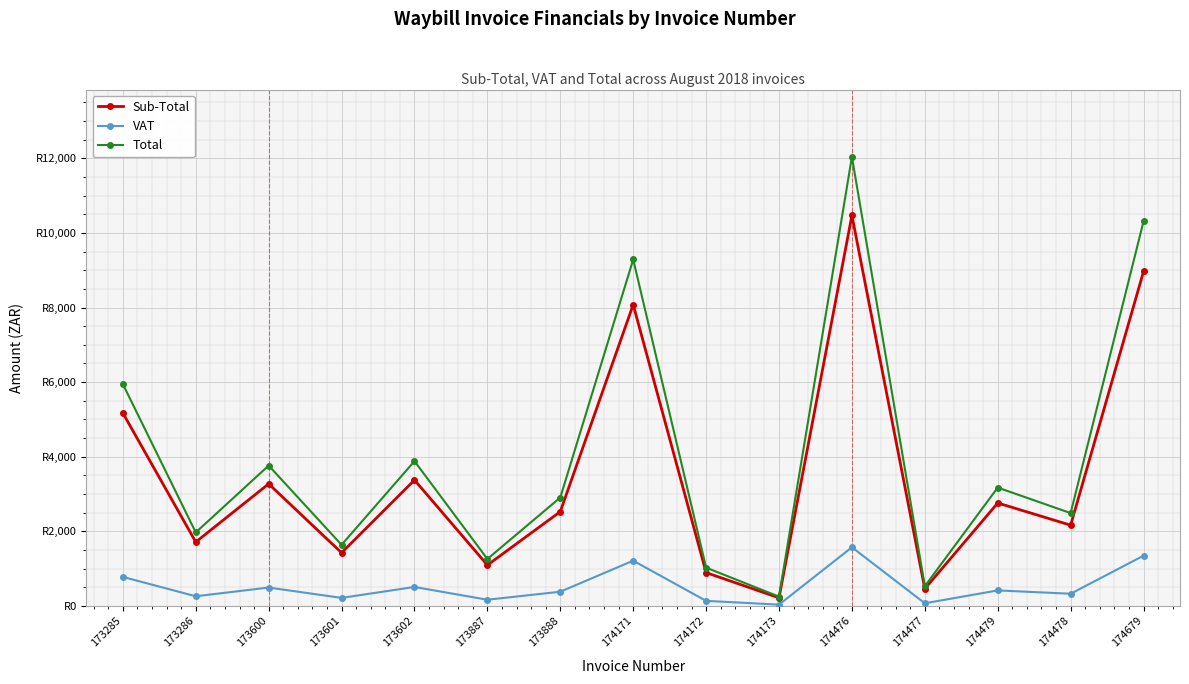

What are all the series names shown in the legend?

Sub-Total, VAT, Total